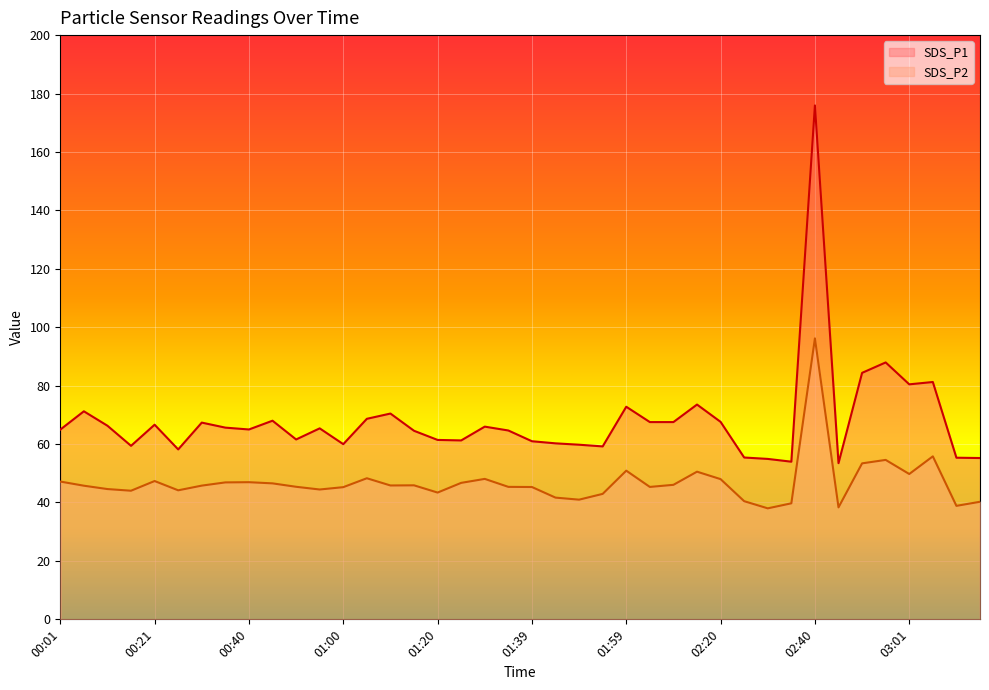

True or false: SDS_P2 and SDS_P1 cross at least once.

False